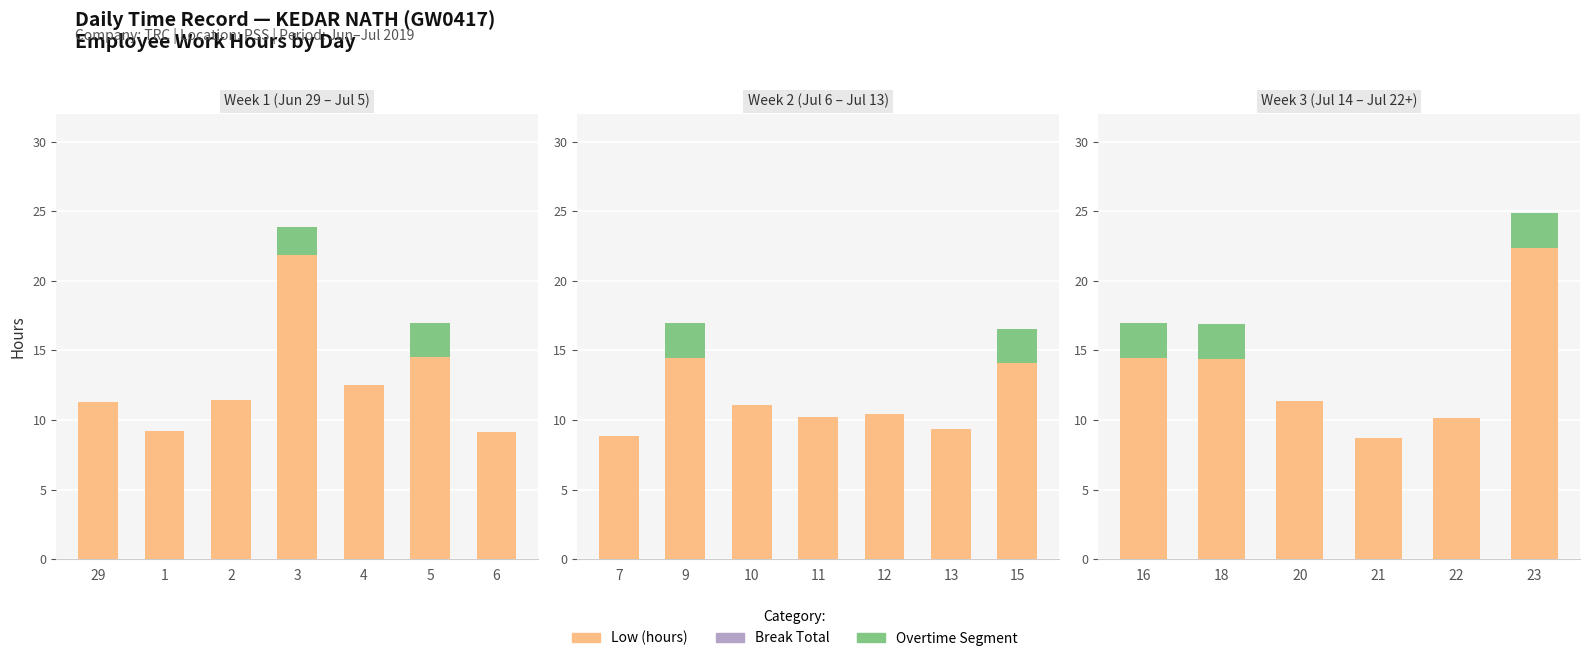

The value of Overtime Start at 21 is 0.0. True or false?

True